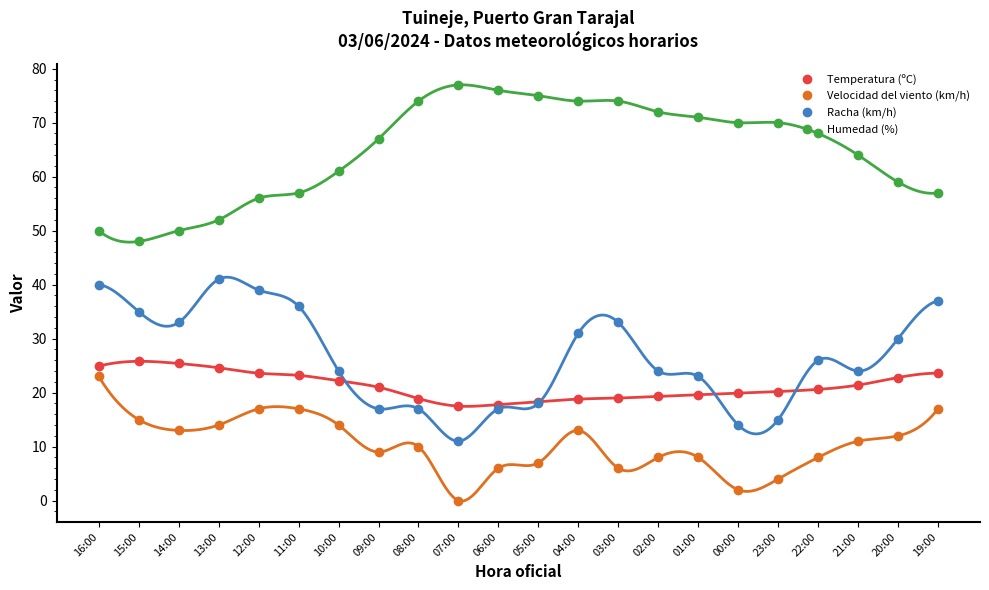

What is the difference between the Humedad (%) values at 21:00 and 12:00?

8.0